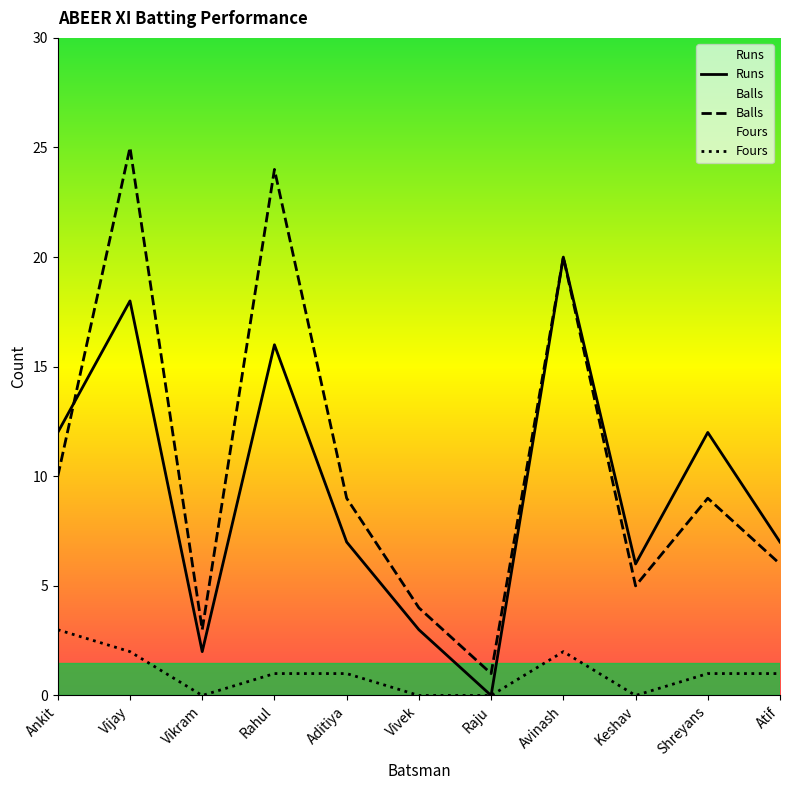

True or false: Balls and Fours intersect in this chart.

False